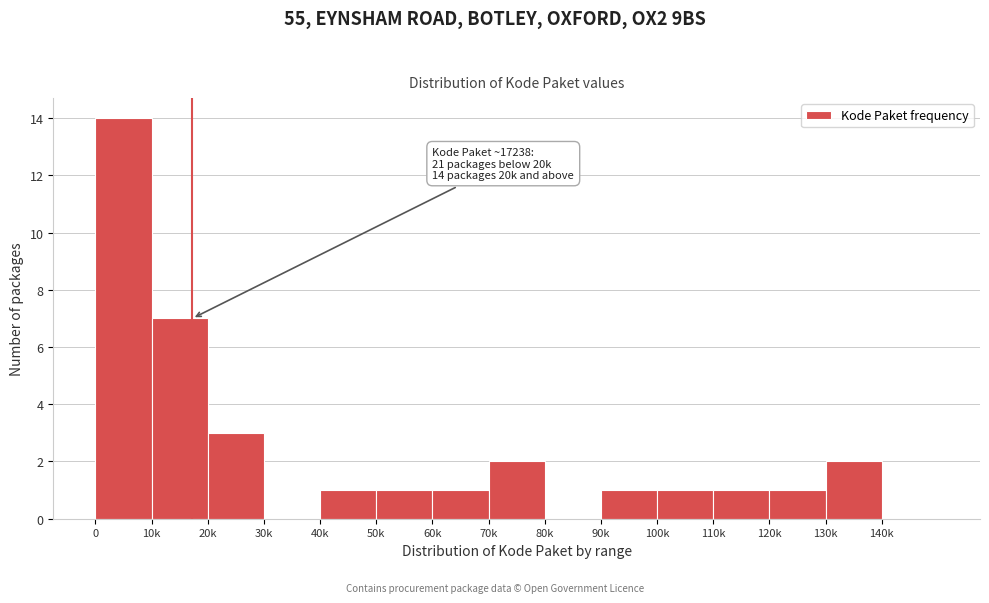

Reading left to right, transcribe all the data shown in this chart.

0=14	10k=7	20k=3	30k=0	40k=1	50k=1	60k=1	70k=2	80k=0	90k=1	100k=1	110k=1	120k=1	130k=2	140k=0